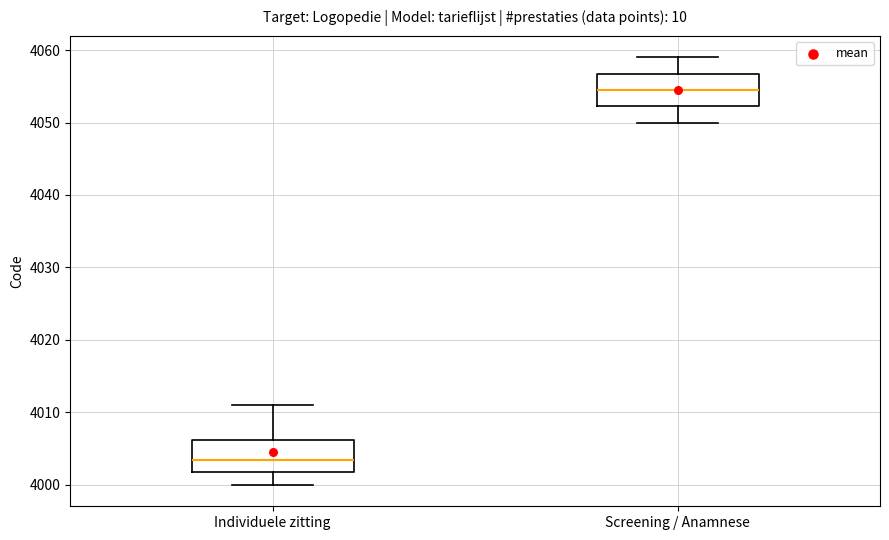

Reading left to right, transcribe this box plot: for each box, give where its median line is, the range the box spans, and where its two whiskers end, as read against the y-axis. The values are not printed on the chart, so give them approximately, as read against the axis.

Individuele zitting: median 4004, box 4002 to 4006, whiskers 4000 to 4011
Screening / Anamnese: median 4055, box 4052 to 4057, whiskers 4050 to 4059